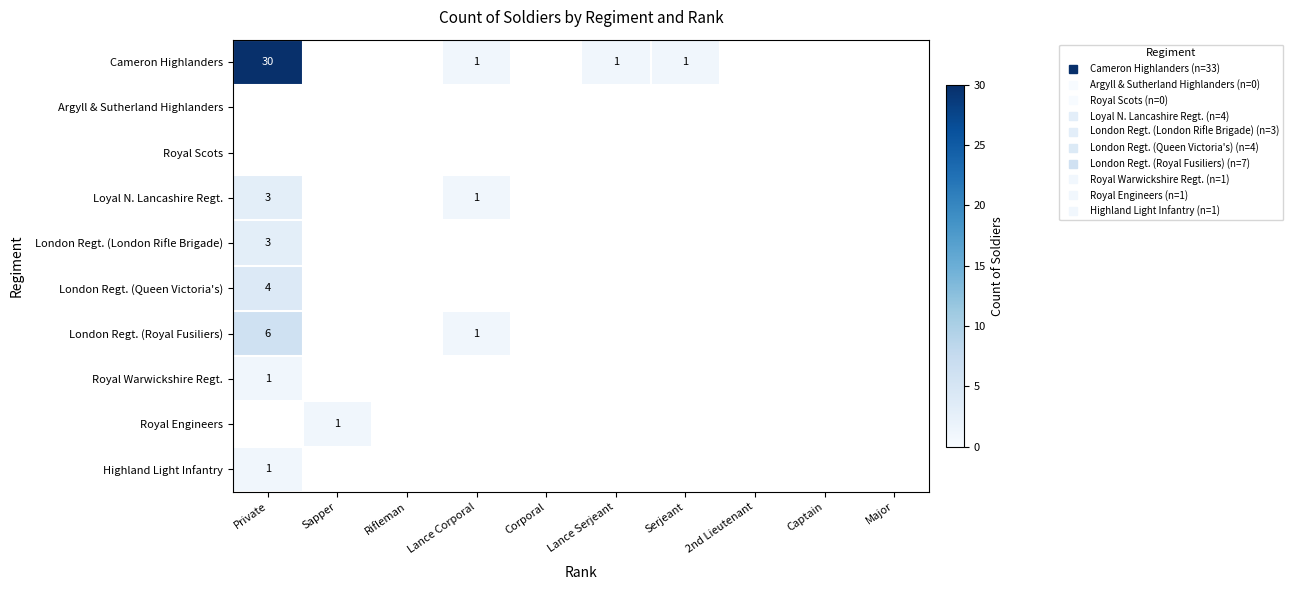

How many distinct data groups are displayed?

10